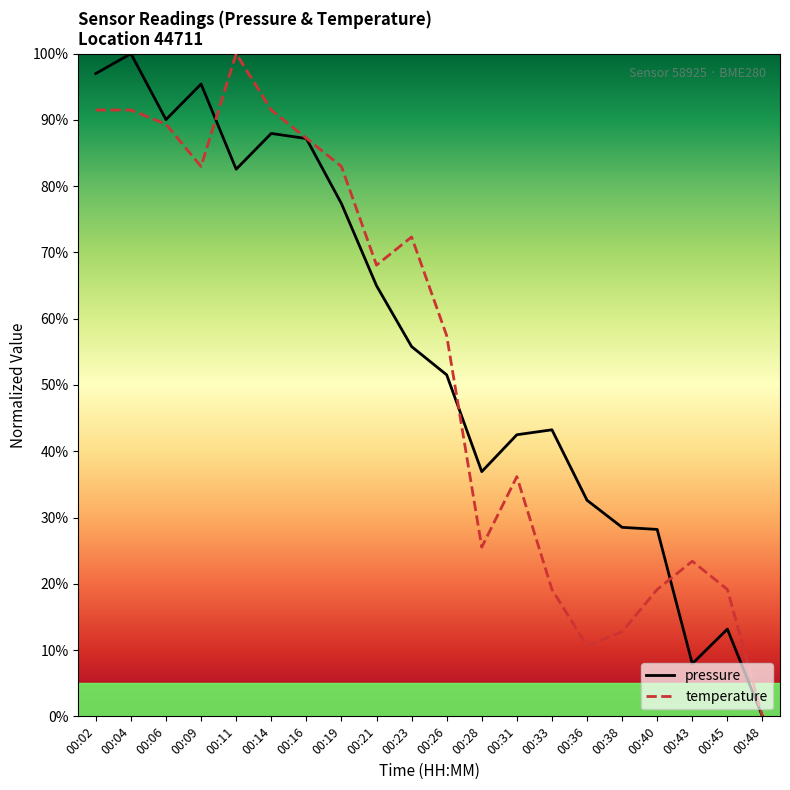

In pressure, how many points are higher than both neighbors (excluding endpoints)?

5